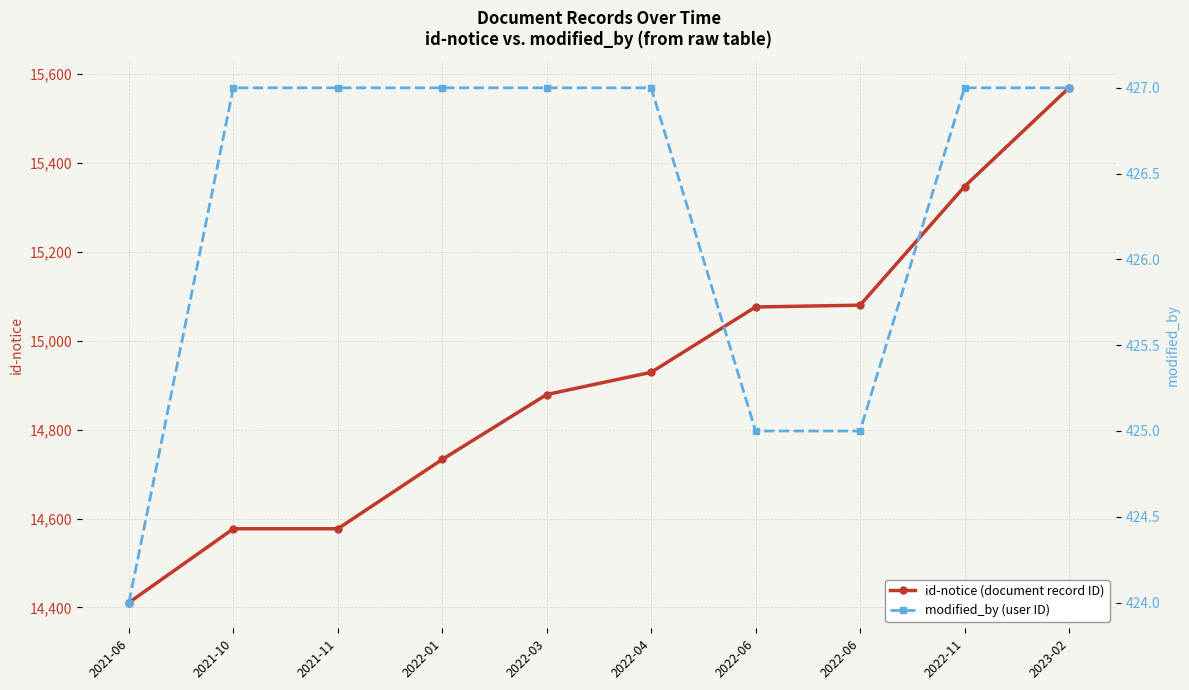

Reading left to right, what are all the values shown in this chart?

id-notice: 14411	14577	14577	14733	14879	14929	15076	15080	15347	15569
modified_by: 424	427	427	427	427	427	425	425	427	427